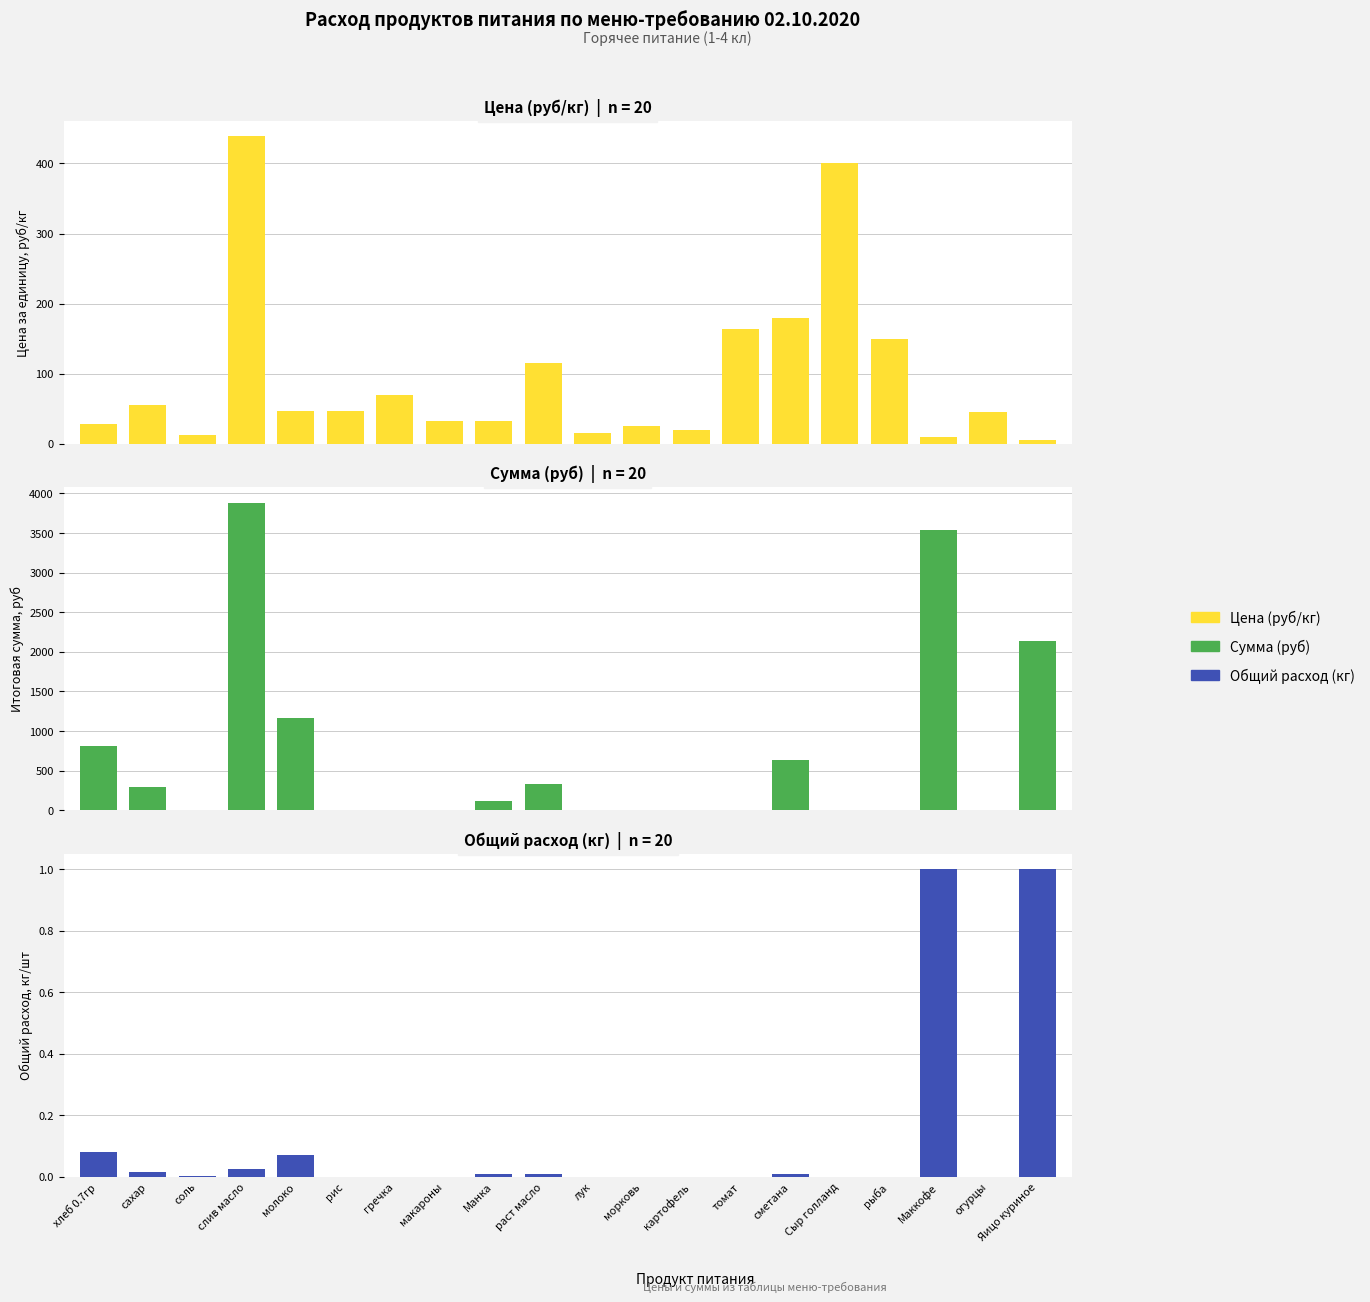

What are all the series names shown in the legend?

Цена (руб/кг), Сумма (руб), Общий расход (кг)